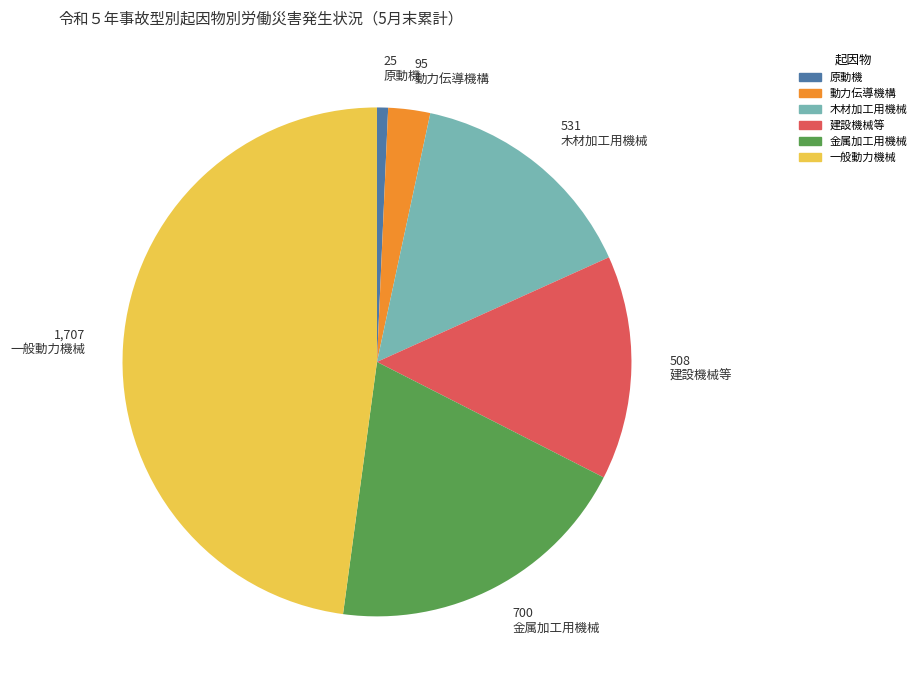

Which slice is the smallest?

原動機